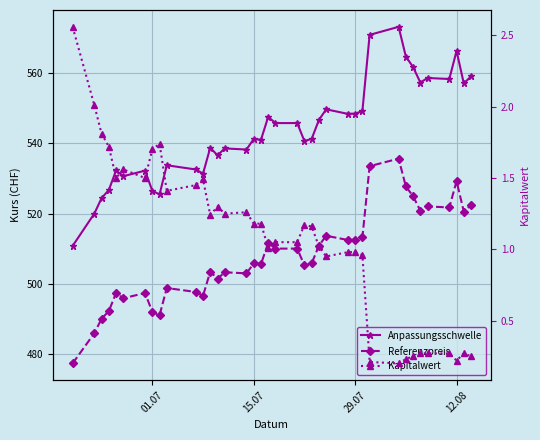

What is the average value of the Kapitalwert series?

1.1